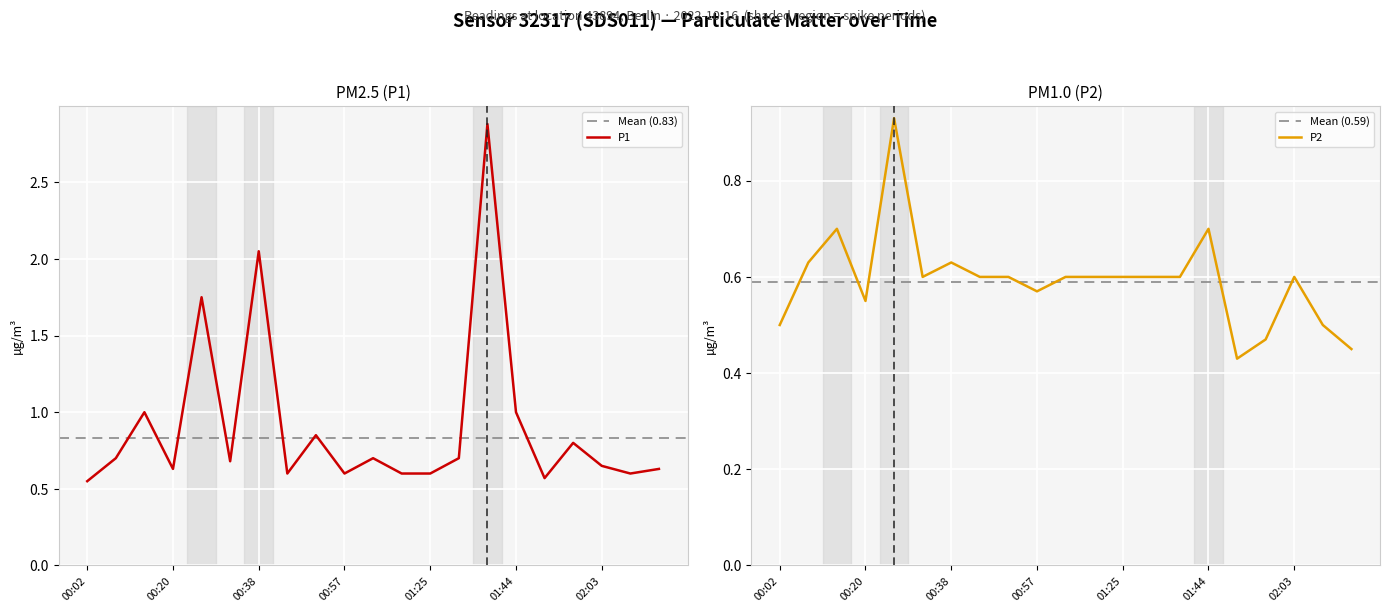

What is the difference between the second highest and minimum values in the P1 series?

1.5